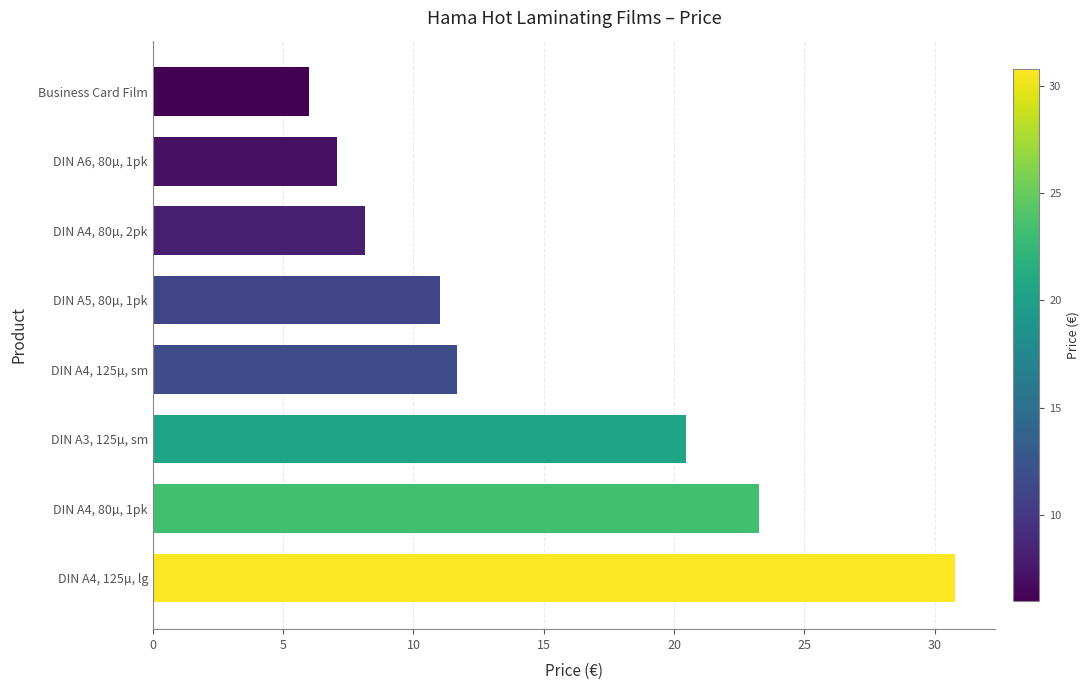

Rank the categories by value from highest to lowest.

DIN A4, 125µ, lg, DIN A4, 80µ, 1pk, DIN A3, 125µ, sm, DIN A4, 125µ, sm, DIN A5, 80µ, 1pk, DIN A4, 80µ, 2pk, DIN A6, 80µ, 1pk, Business Card Film